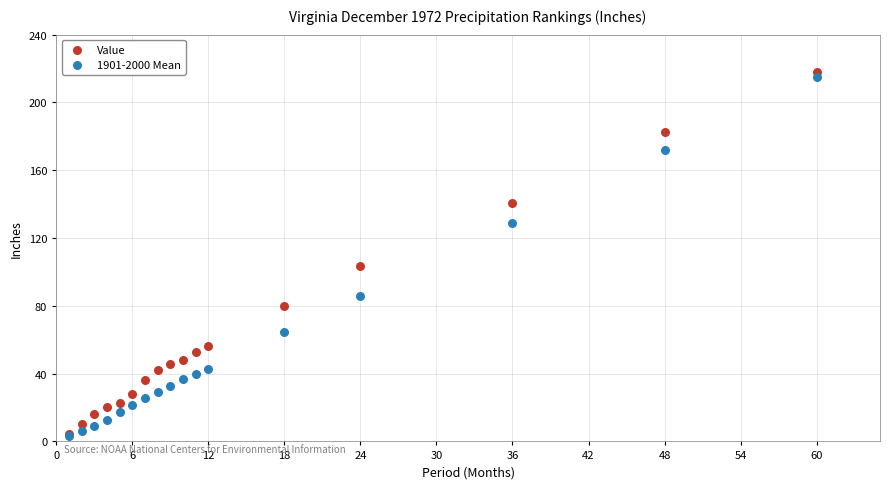

In the Value series, what Y value is closest to 111?

103.5